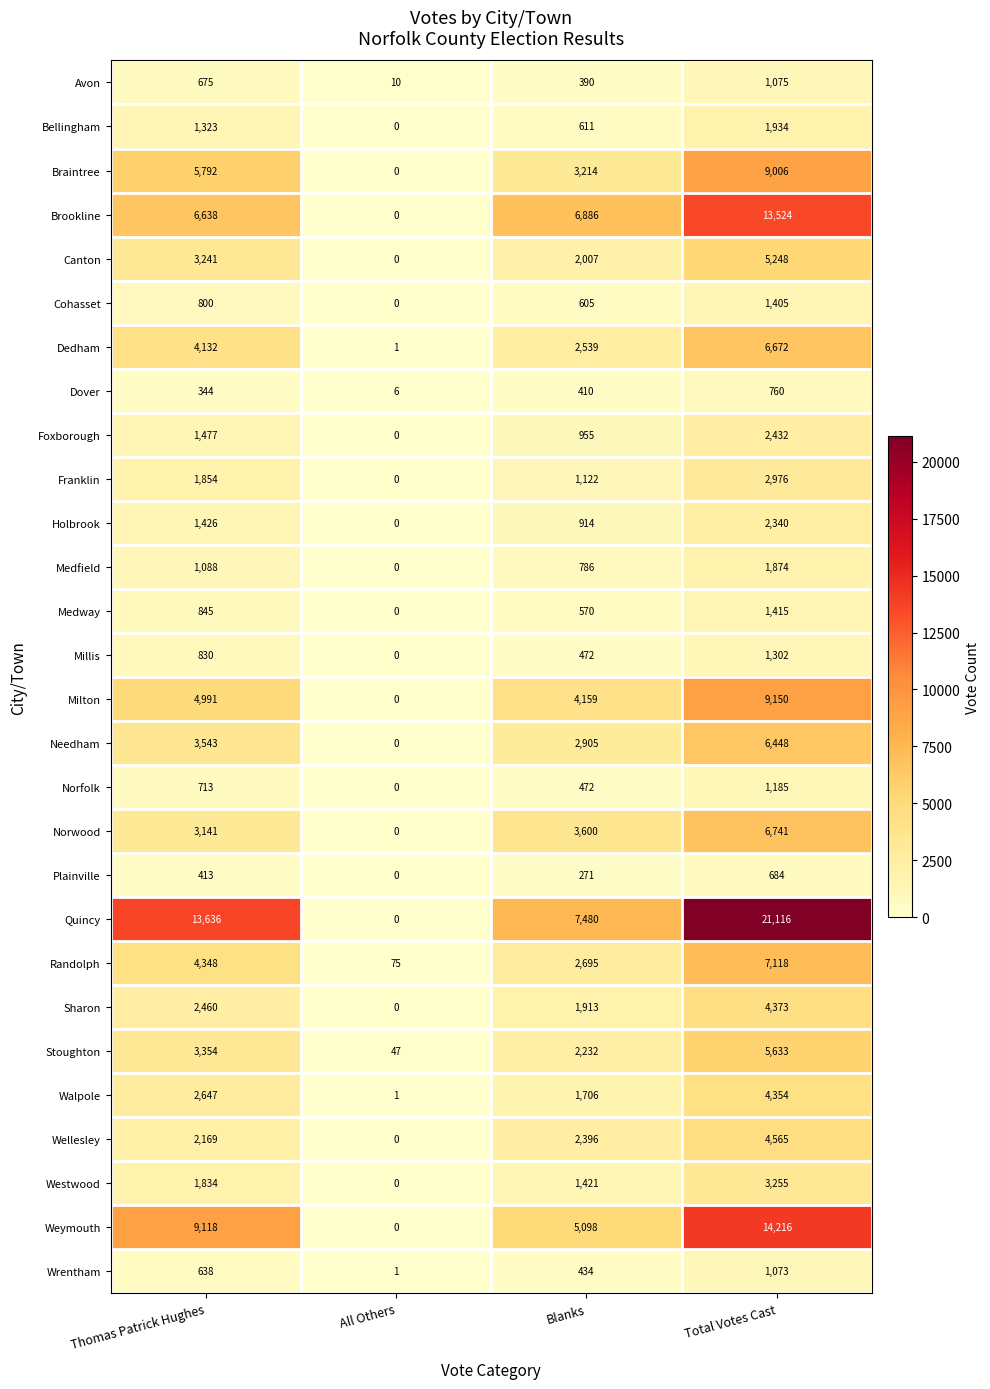

Which series has the widest spread of values?

Quincy